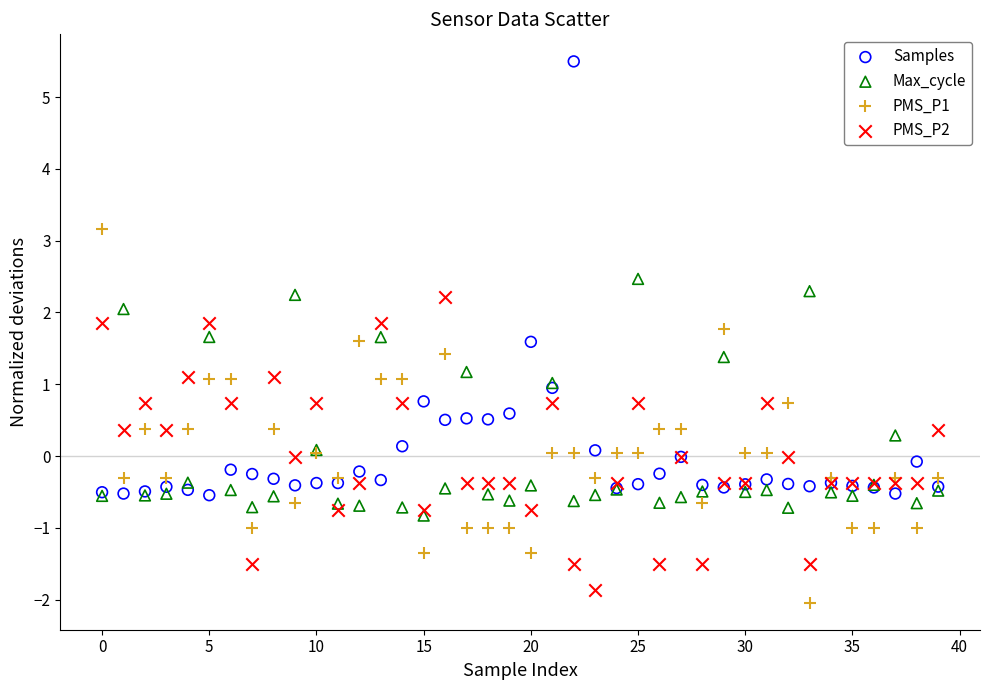

Which series contains the lowest Y value?

PMS_P1